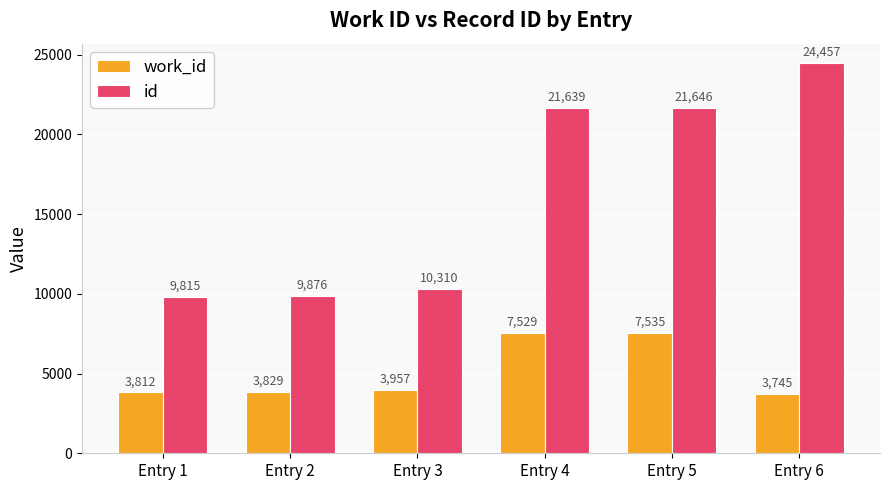

What is the spread (max minus min) of values at Entry 4?

14110